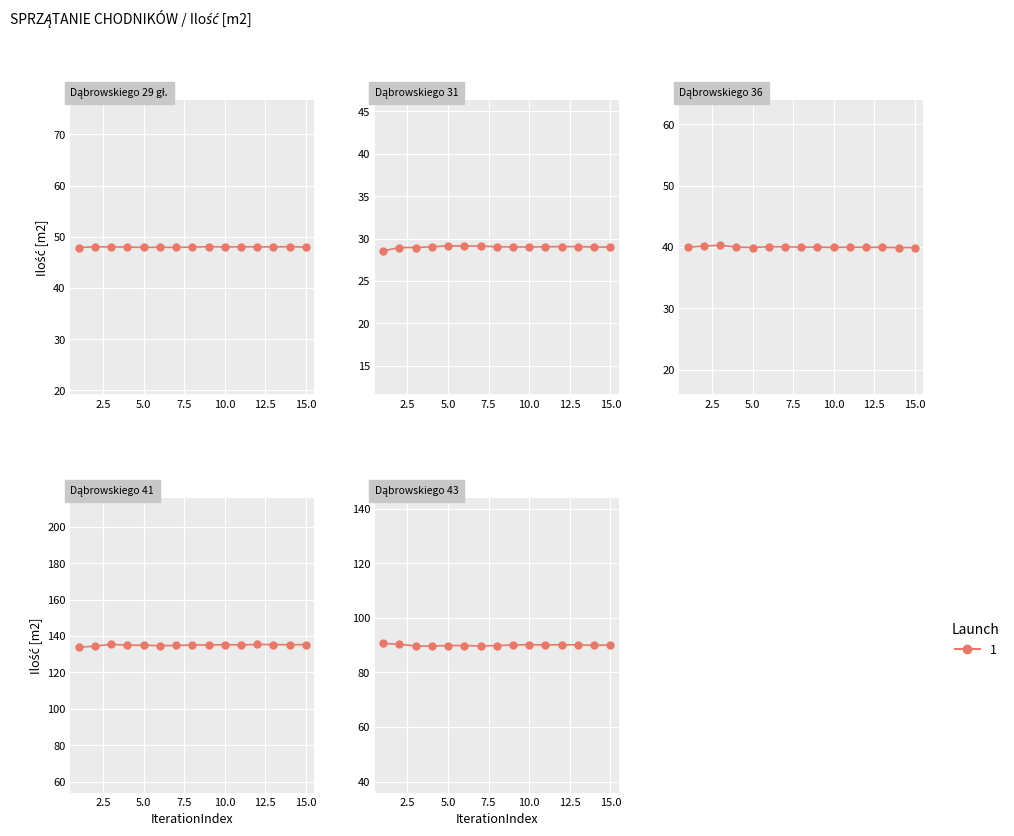

What is the value of the Dąbrowskiego 31 point at the 6th from the left?

29